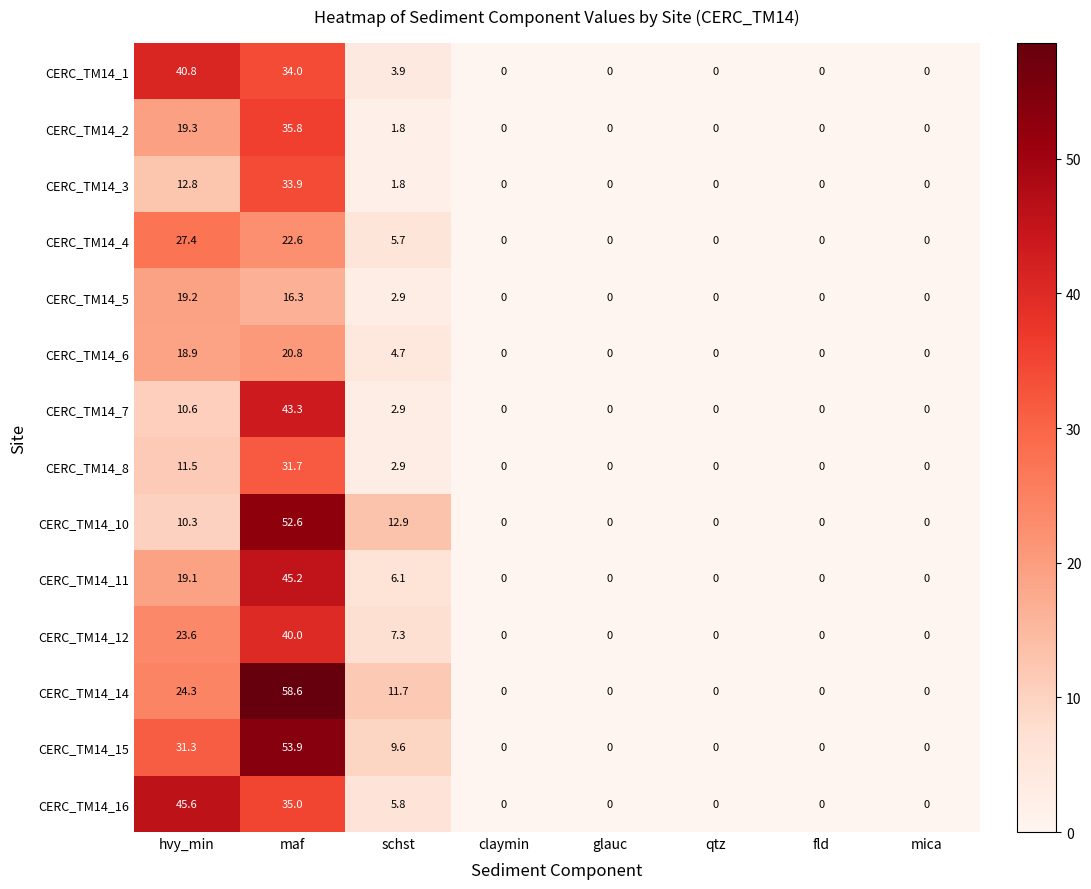

True or false: CERC_TM14_1 has a value of 11.3 at maf.

False